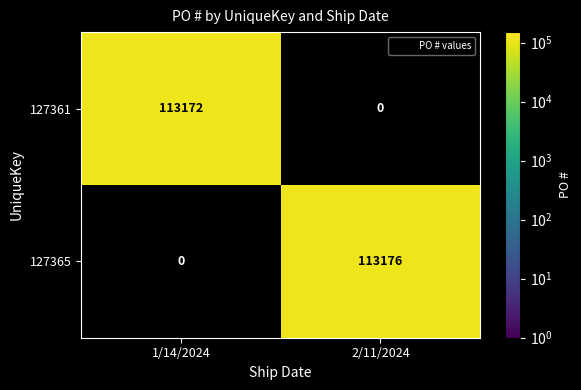

At which category is the sum across all series the highest?

2/11/2024